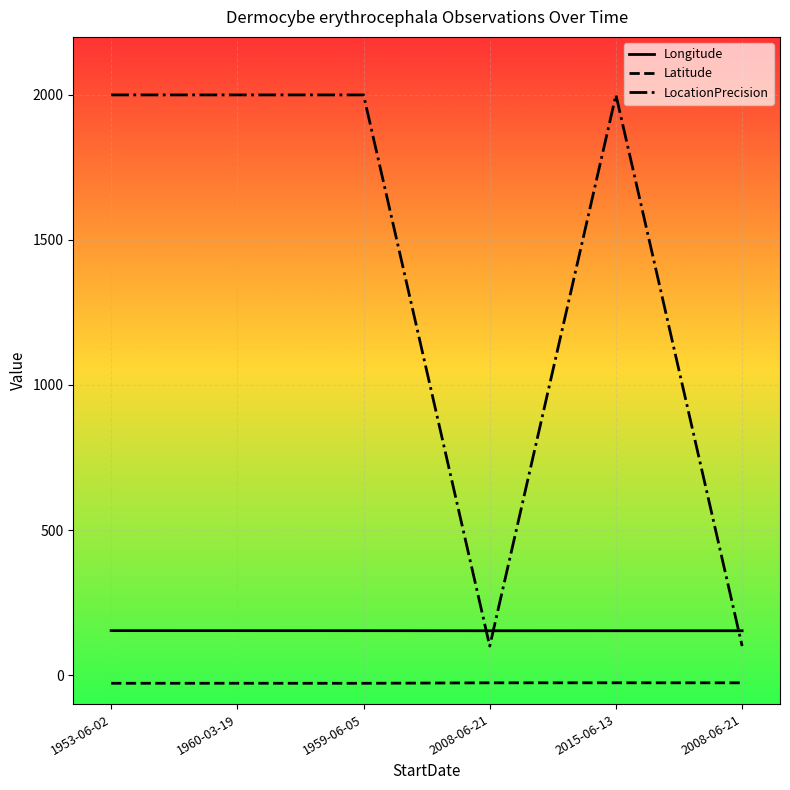

True or false: Latitude and Longitude cross at least once.

False